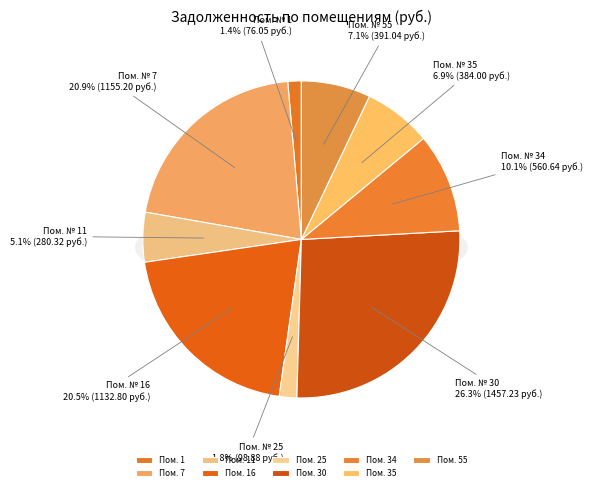

Count the number of slices in the pie.

9